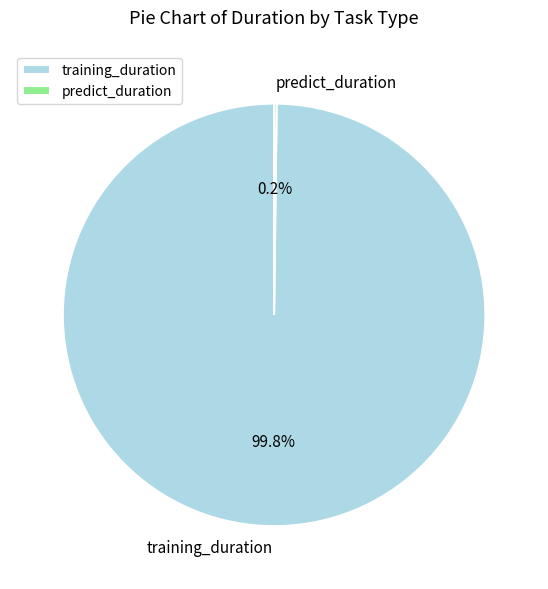

What percentage is the training_duration slice, to the nearest percent?

100%